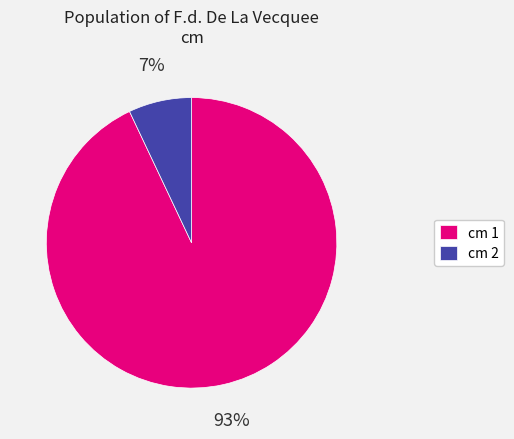

What is the majority slice?

cm 1